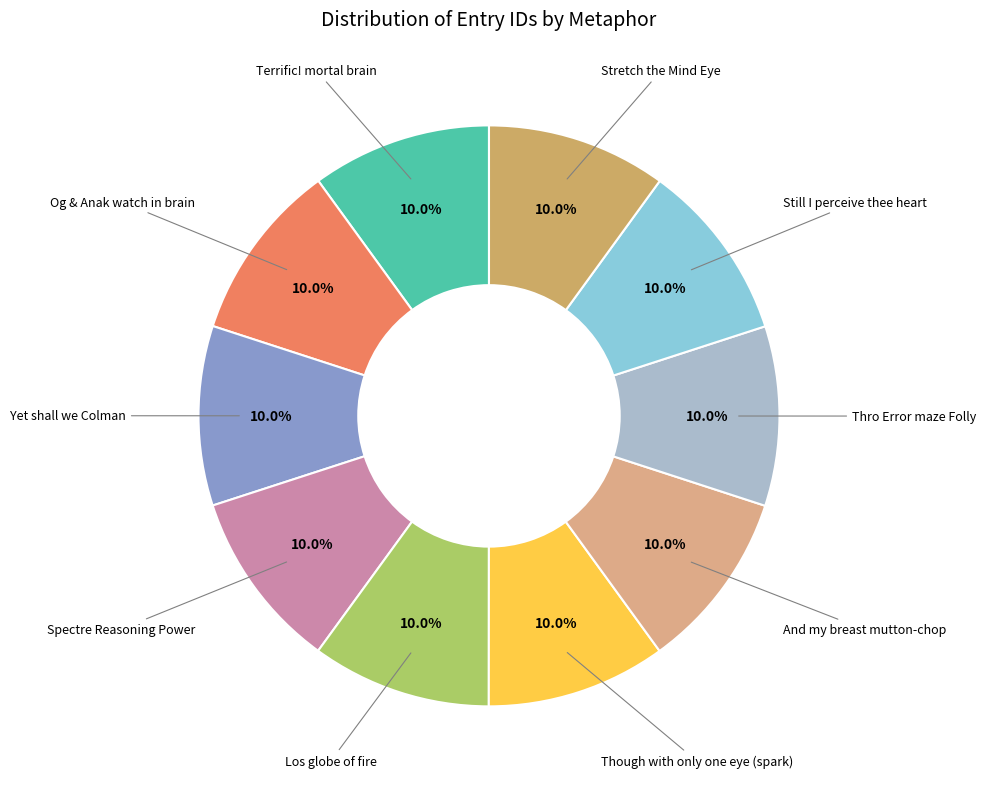

Combined, do Og & Anak watch in brain and Stretch the Mind Eye account for over 50%?

No